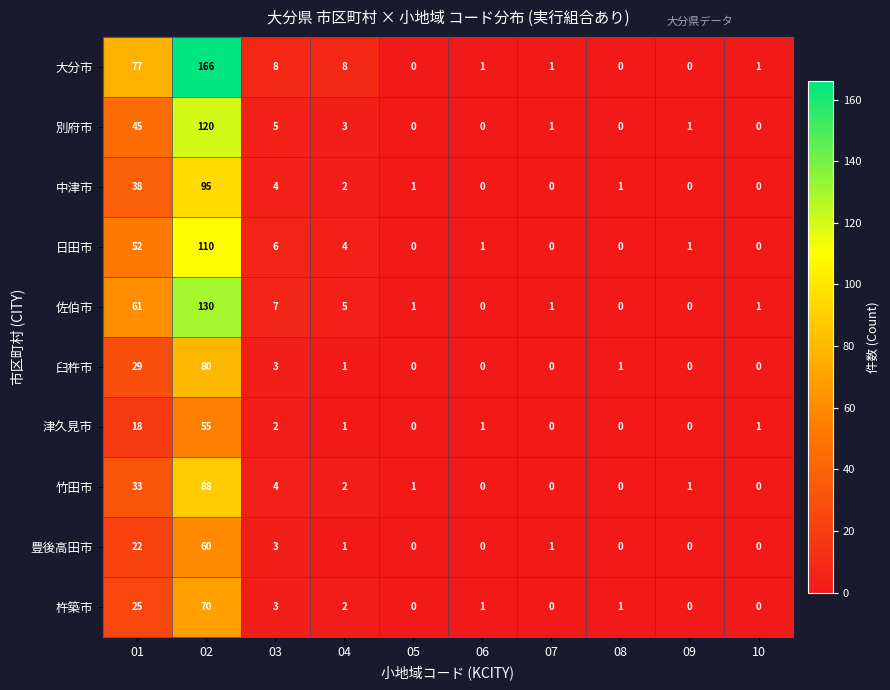

What is the sum of all 日田市 values?

174